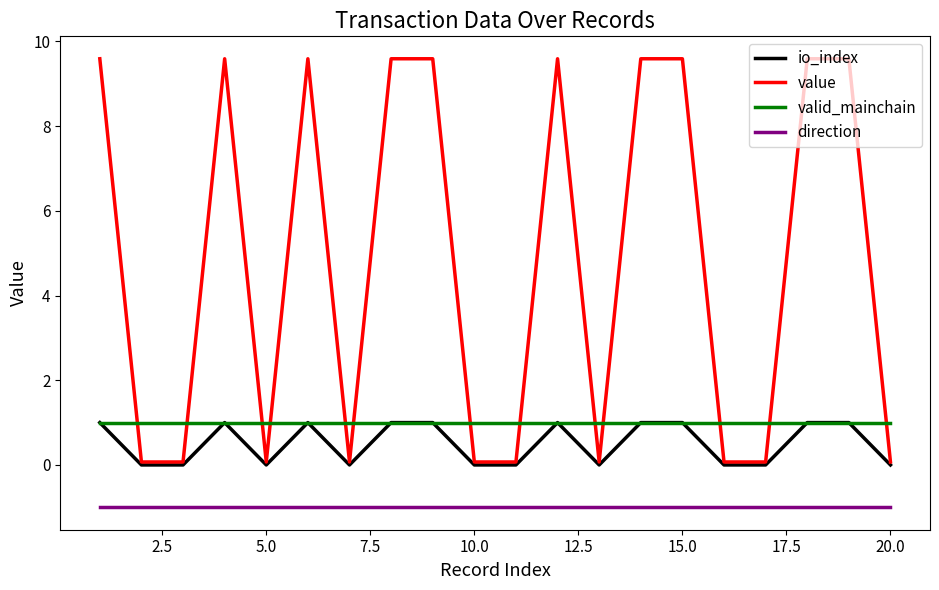

How many series are shown in this chart?

4